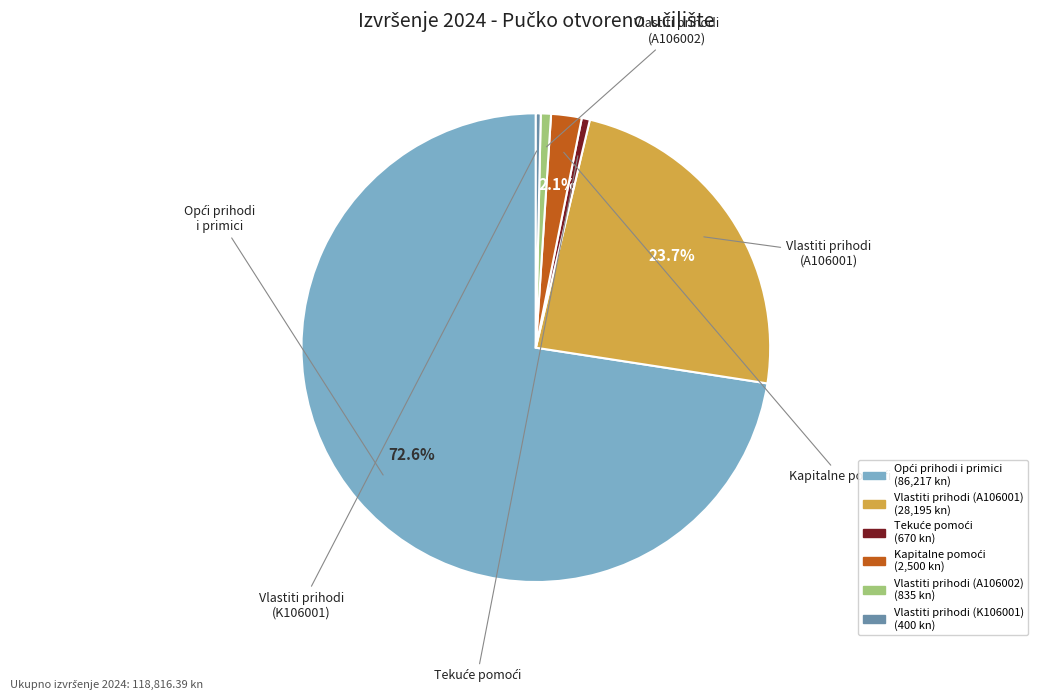

How many segments does this pie chart have?

6